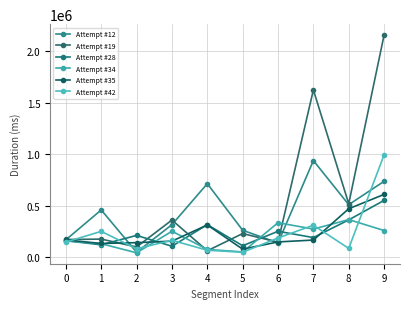

Which category has the lowest value across all series?

2